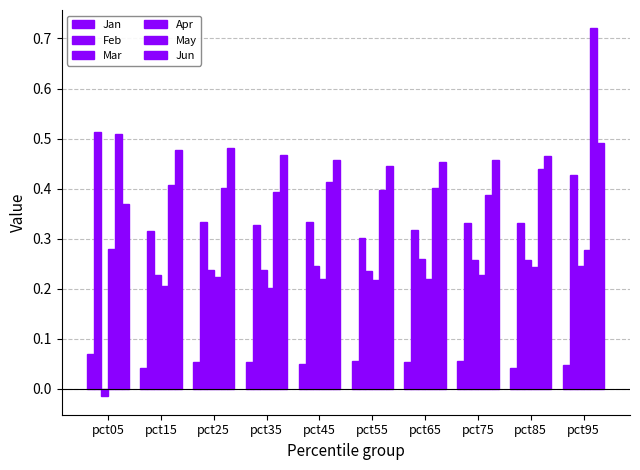

Which series changed the most between pct05 and pct85?

Mar